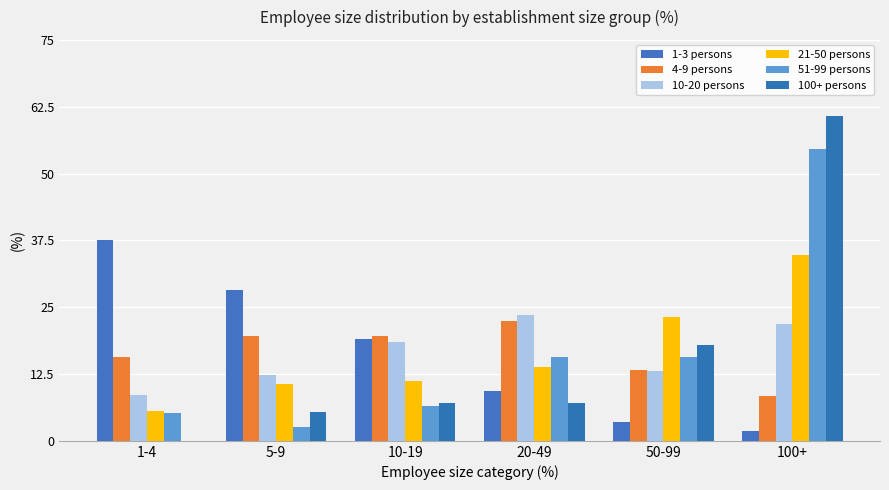

Reading right to left, transcribe all the data shown in this chart.

1-3 persons: 1.8	3.5	9.4	19.0	28.3	37.5
4-9 persons: 8.4	13.3	22.5	19.7	19.6	15.7
10-20 persons: 21.9	13.0	23.6	18.5	12.3	8.6
21-50 persons: 34.7	23.1	13.9	11.1	10.6	5.6
51-99 persons: 54.5	15.6	15.6	6.5	2.6	5.2
100+ persons: 60.7	17.9	7.1	7.1	5.4	0.0